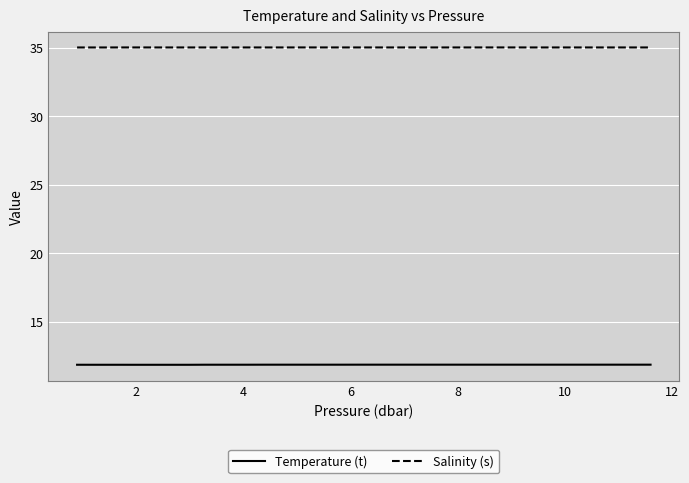

True or false: Temperature (t) has a value of 7.7 at 21.

False